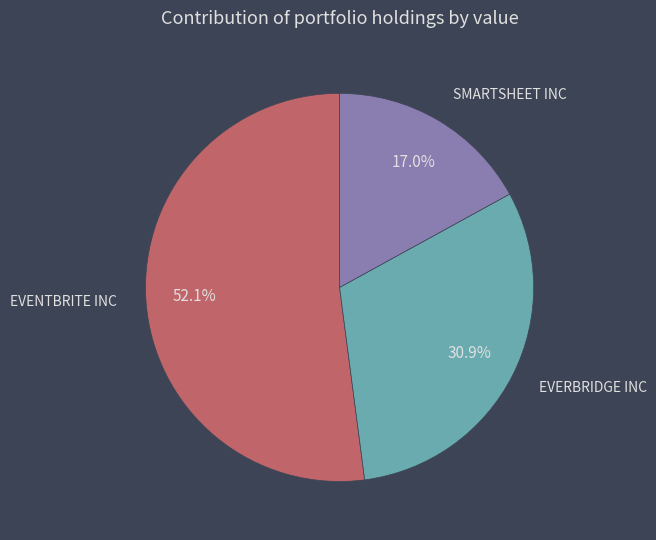

To the nearest percent, what is the difference between the EVERBRIDGE INC and SMARTSHEET INC slice percentages?

14%